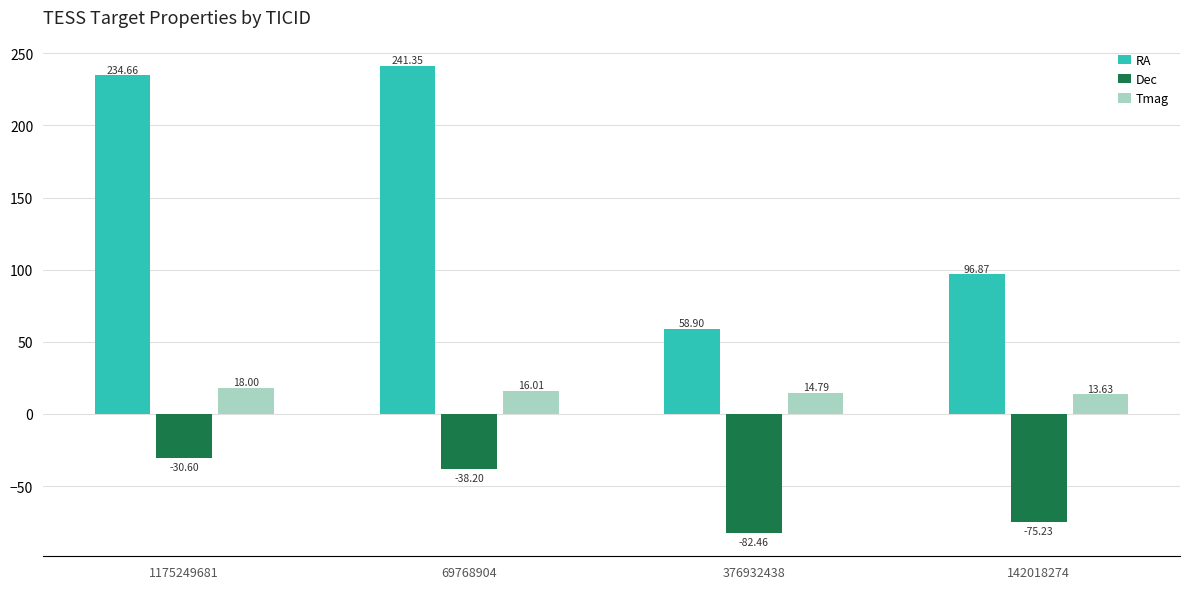

Which series has the largest range (max minus min)?

RA